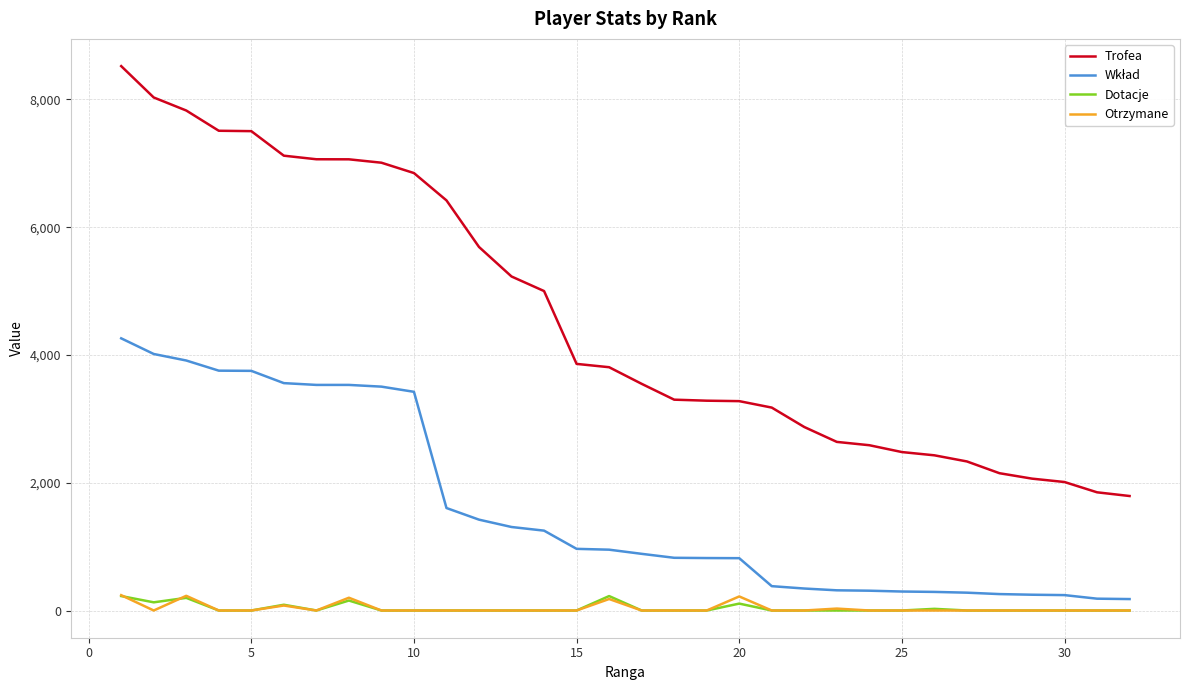

True or false: Otrzymane and Trofea intersect in this chart.

False